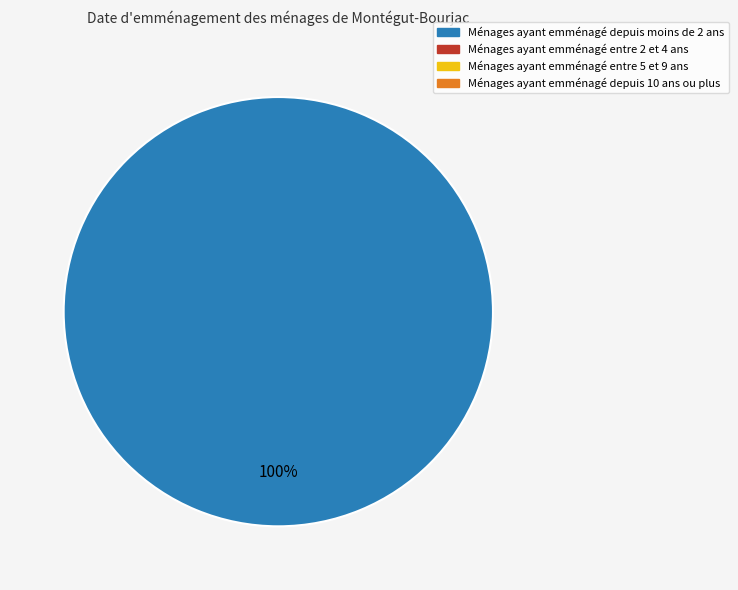

Does 354327 represent more than half of the total?

No